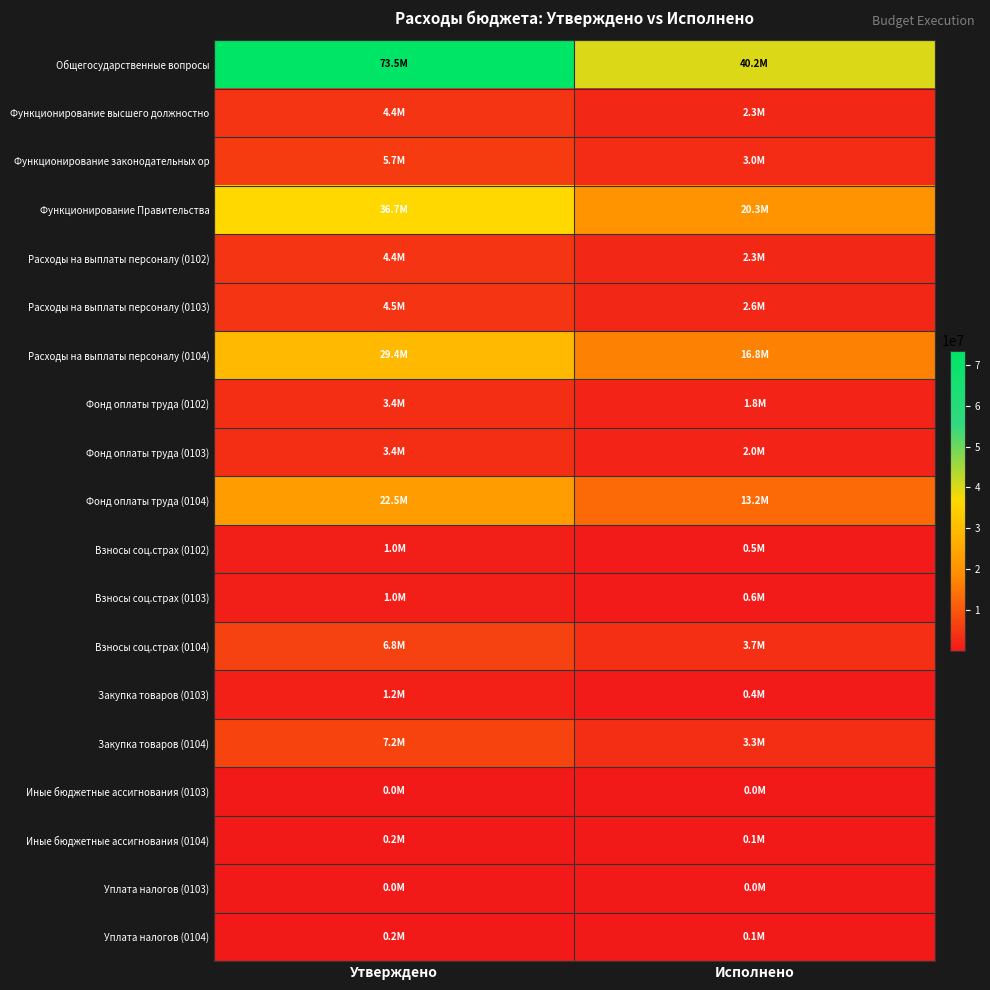

Which series has the largest range (max minus min)?

Общегосударственные вопросы